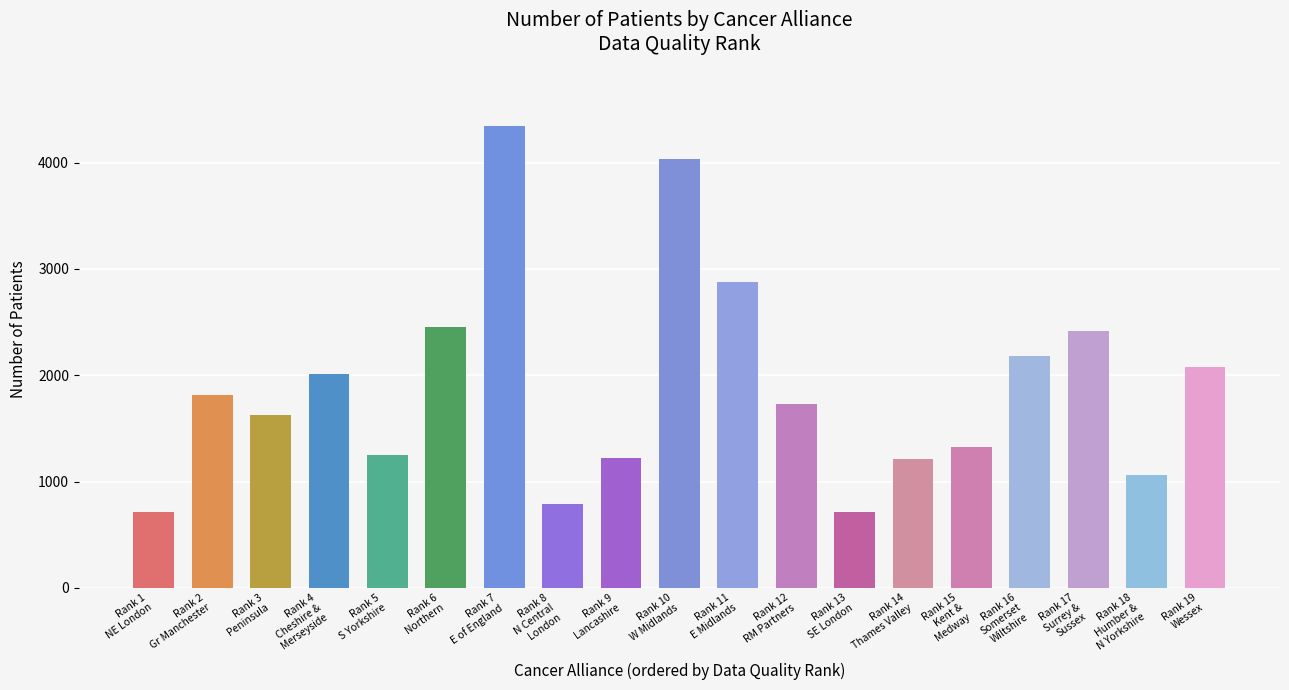

Count the number of data series in this chart.

1